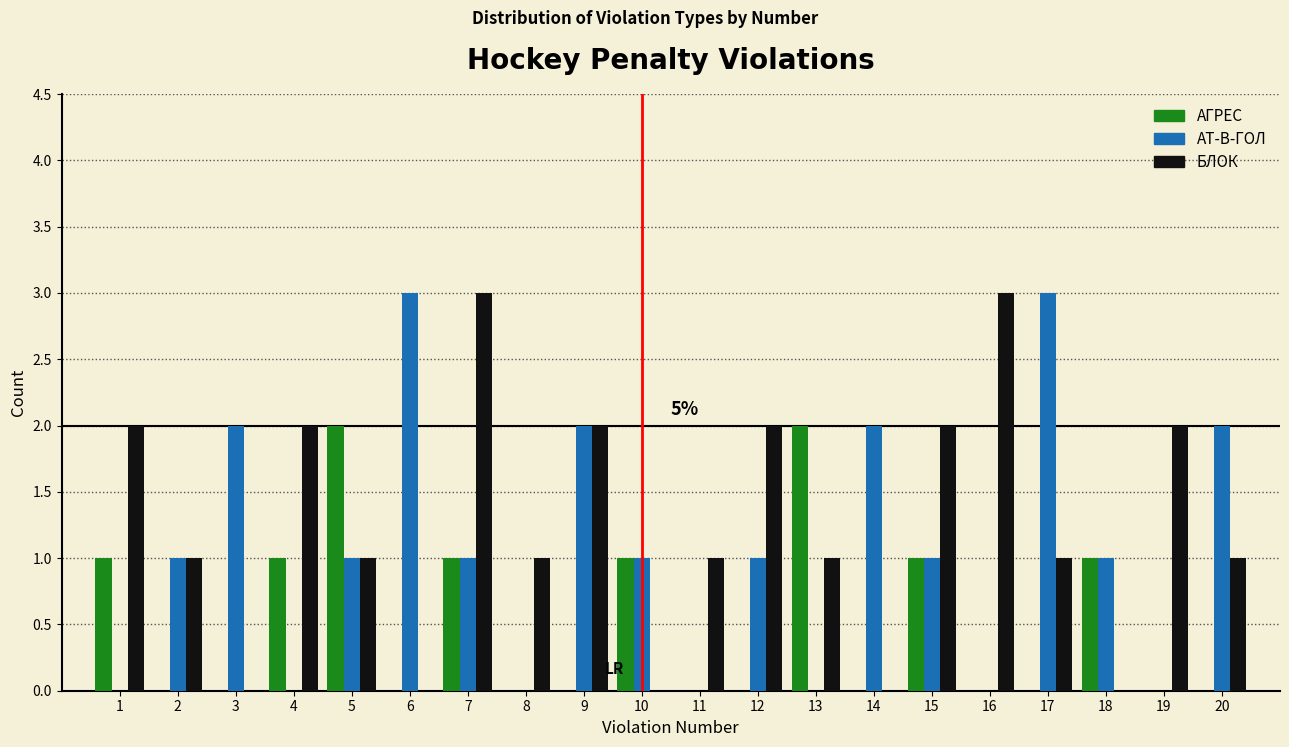

Which series has the largest total across all categories?

БЛОК